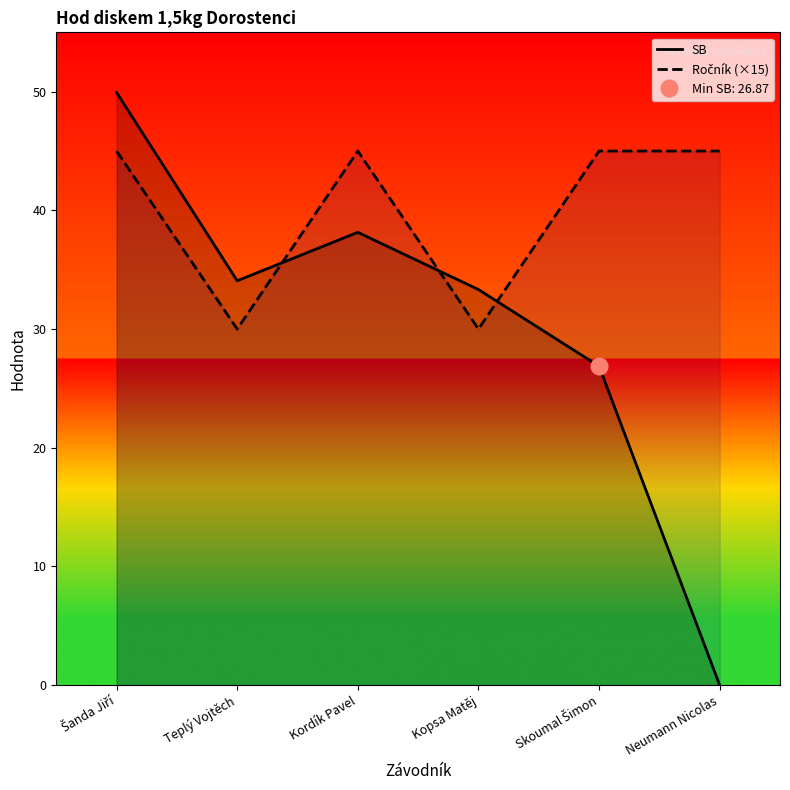

How many interior local peaks does the Ročník (×15) series have?

1